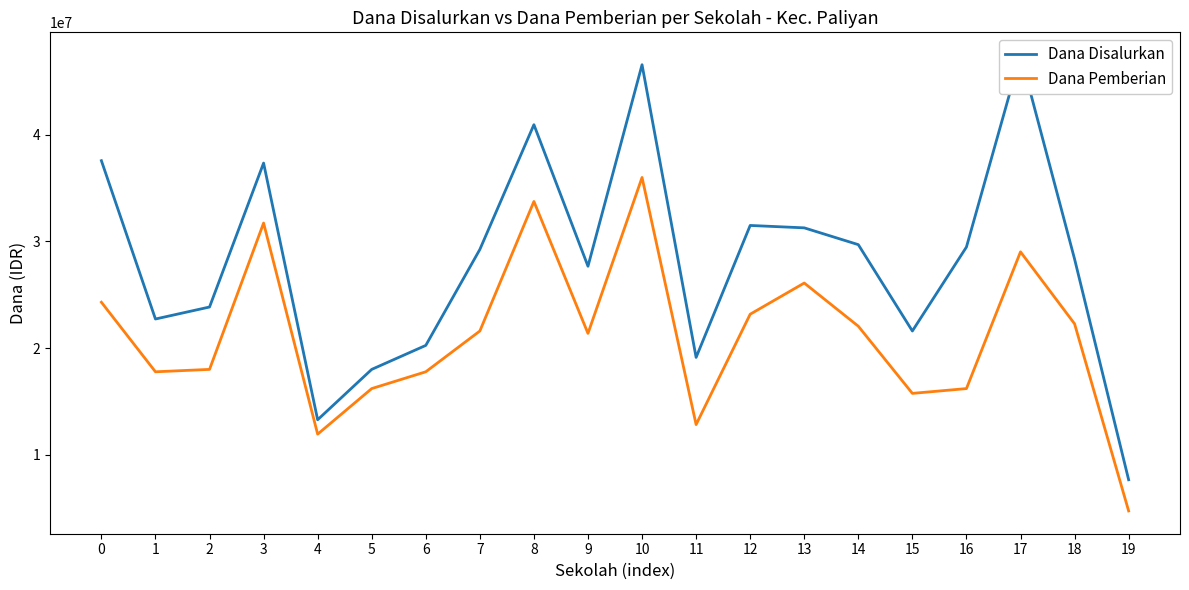

Which has a higher value, 10 or 12?

10